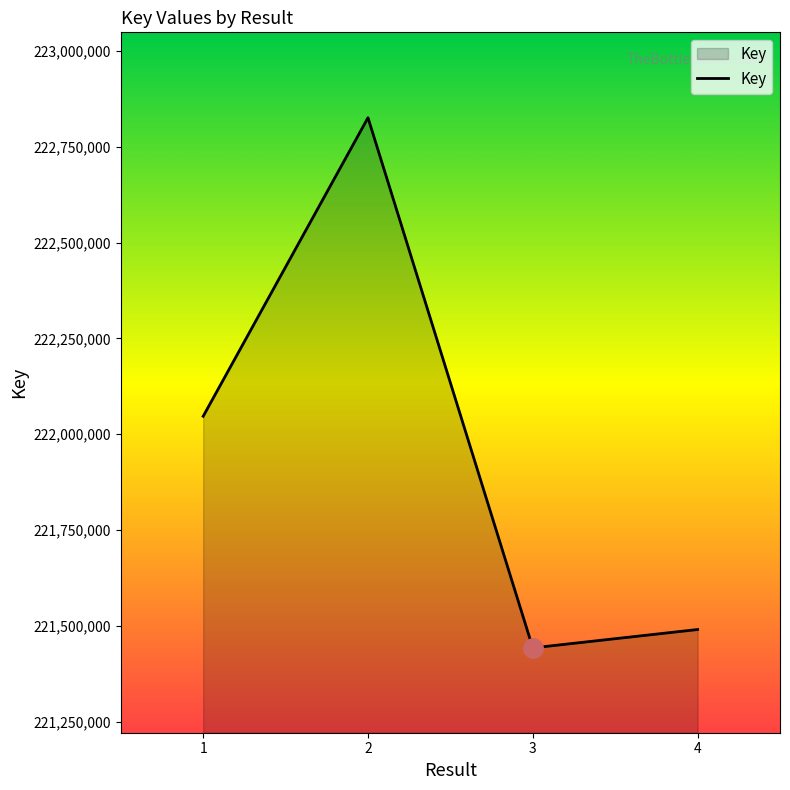

Where is the first local minimum?

3